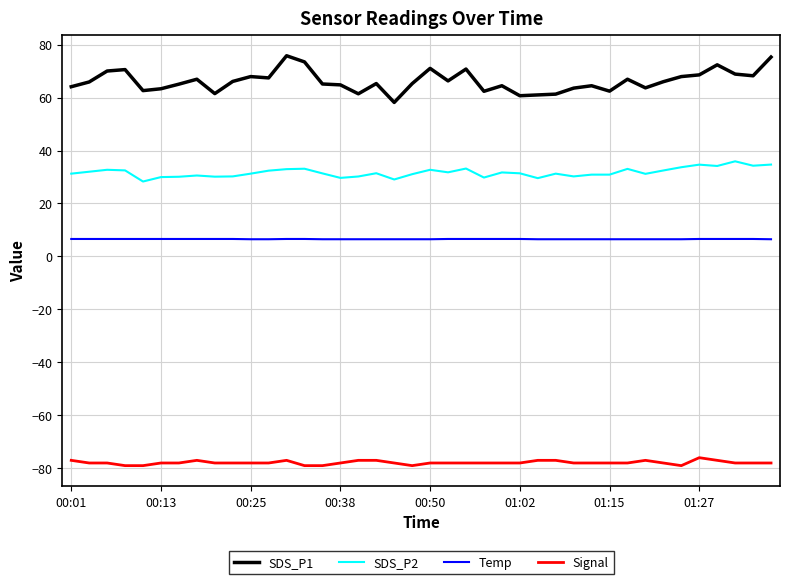

What is the maximum value for Temp?

6.6